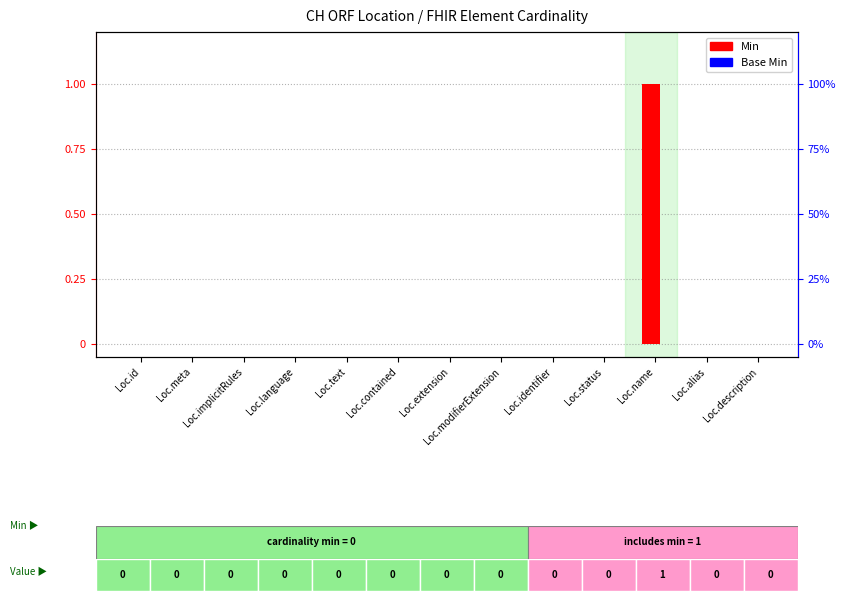

Which category has the lowest value in the Base Min series?

Loc.id